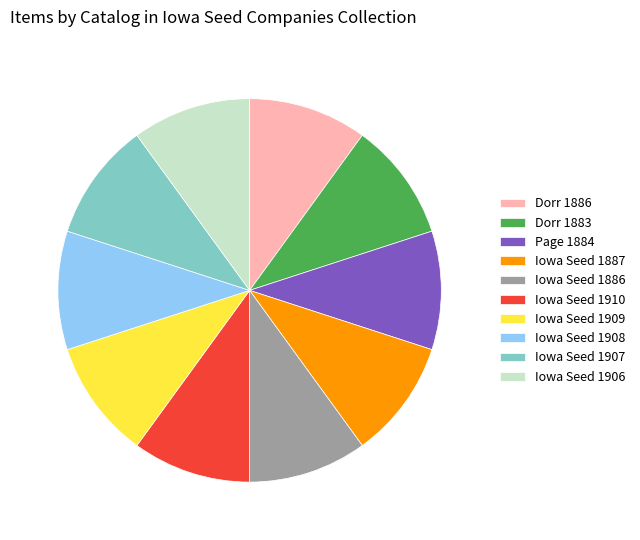

True or false: Iowa Seed 1907 accounts for 10% of the total.

True